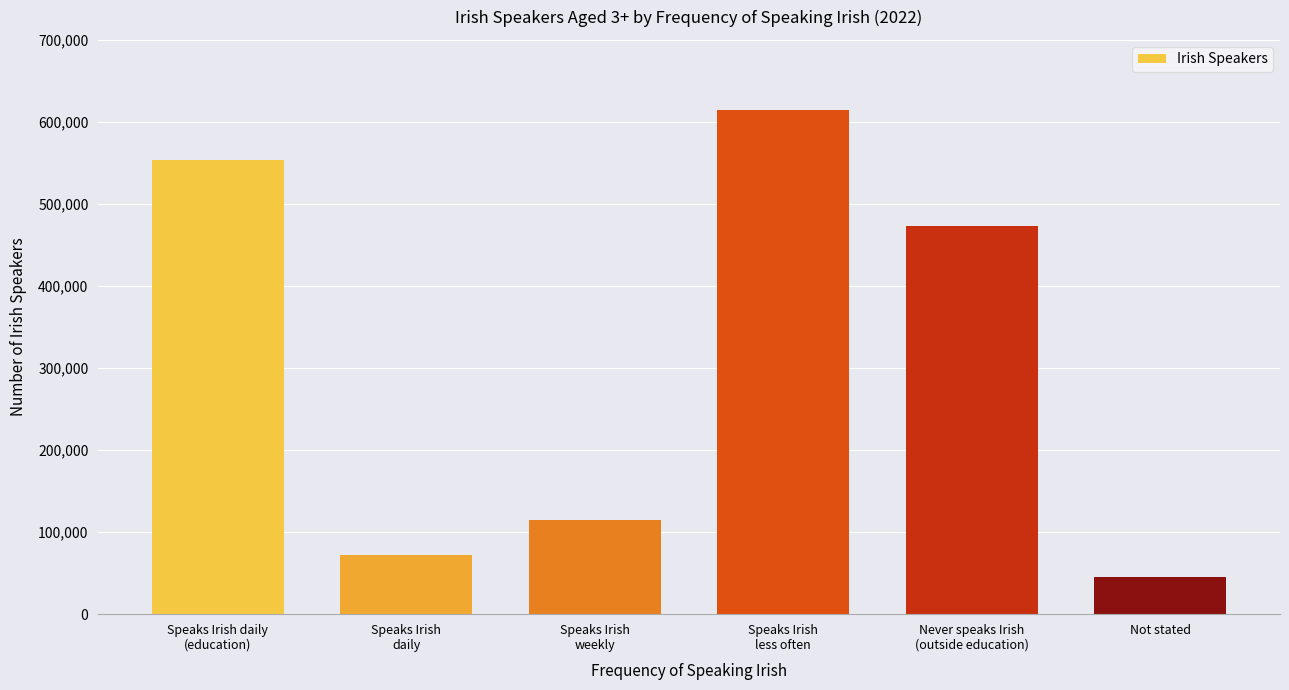

Reading right to left, list all the values displayed in this chart.

Not stated=45385	Never speaks Irish
(outside education)=472887	Speaks Irish
less often=614727	Speaks Irish
weekly=115065	Speaks Irish
daily=71968	Speaks Irish daily
(education)=553965